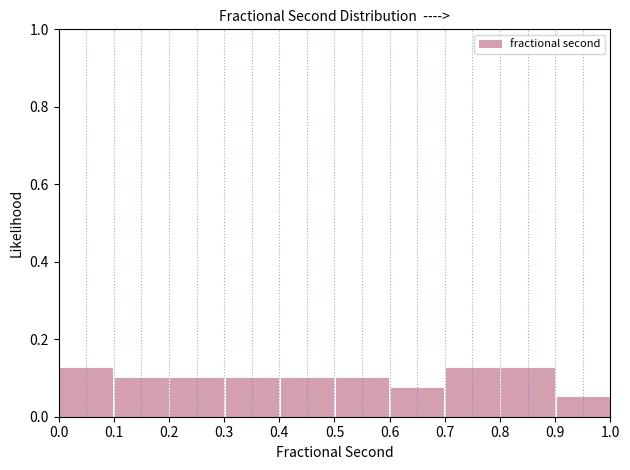

Reading left to right, list every bar in this chart as the range it spans on the x-axis followed by its height. The values are not printed on the chart, so give them approximately, as read against the axis.

0.0 to 0.1: 0.12
0.1 to 0.2: 0.10
0.2 to 0.3: 0.10
0.3 to 0.4: 0.10
0.4 to 0.5: 0.10
0.5 to 0.6: 0.10
0.6 to 0.7: 0.08
0.7 to 0.8: 0.12
0.8 to 0.9: 0.12
0.9 to 1.0: 0.06